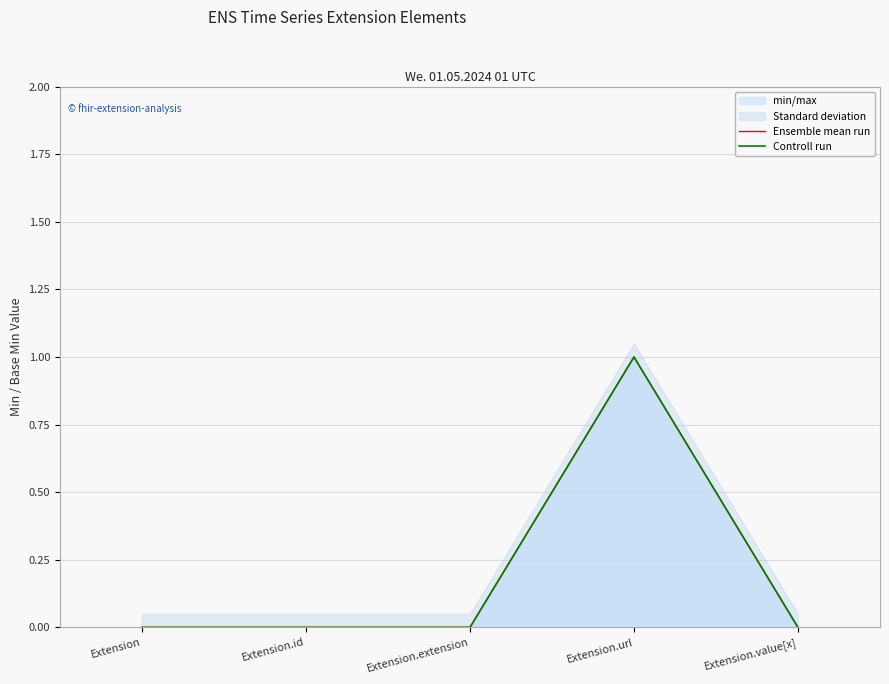

What is the total value across all series at Extension.url?

2